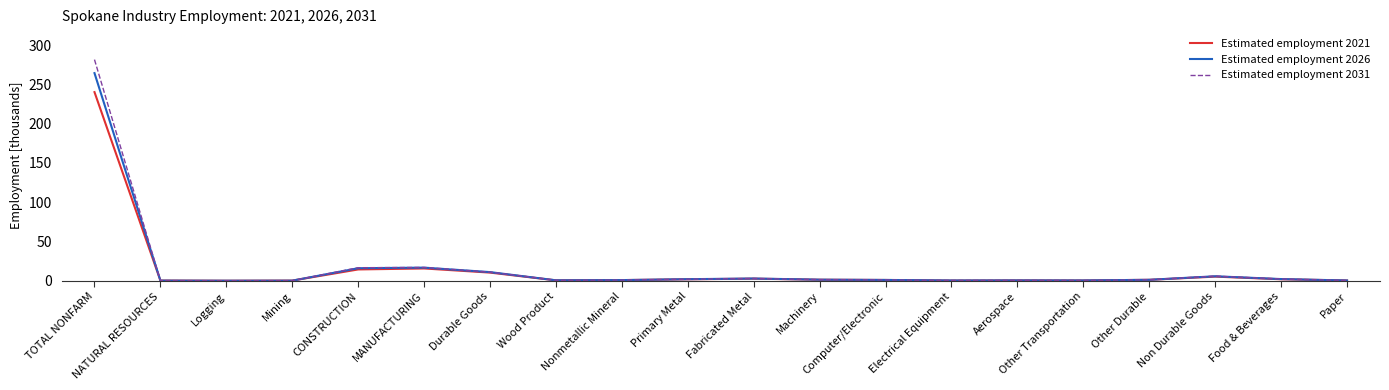

At which label does Estimated employment 2031 reach its peak?

TOTAL NONFARM